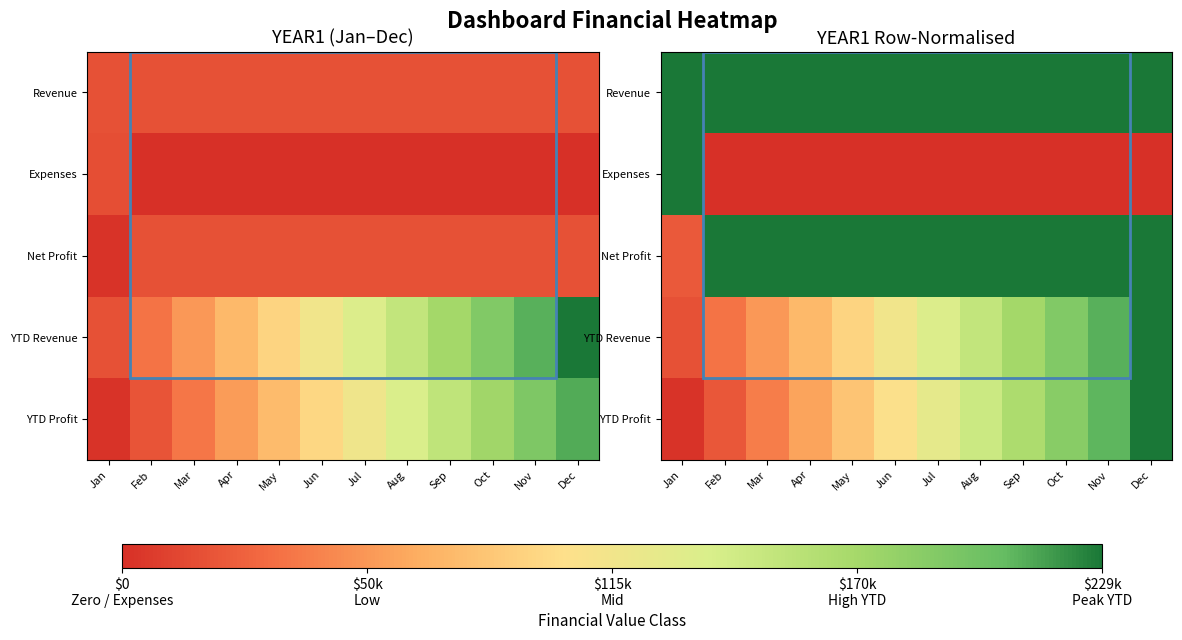

What is the difference between the maximum and second lowest values in the Expenses series?

1.0